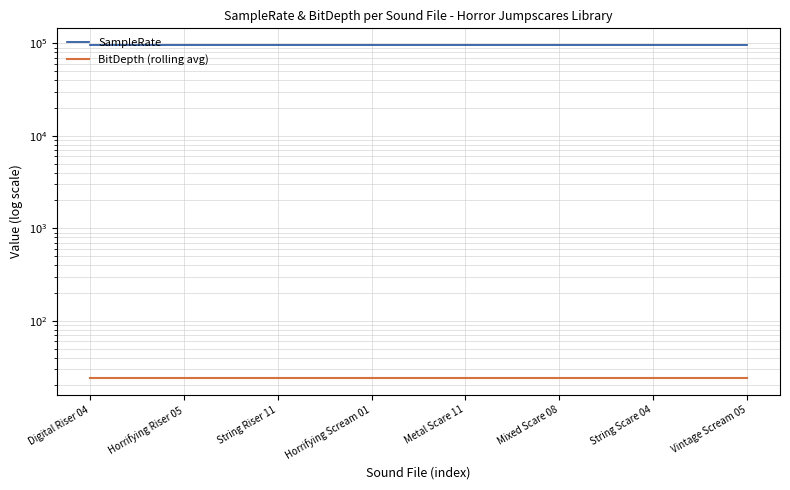

The BitDepth (rolling avg) series shows 35 at 8. True or false?

False